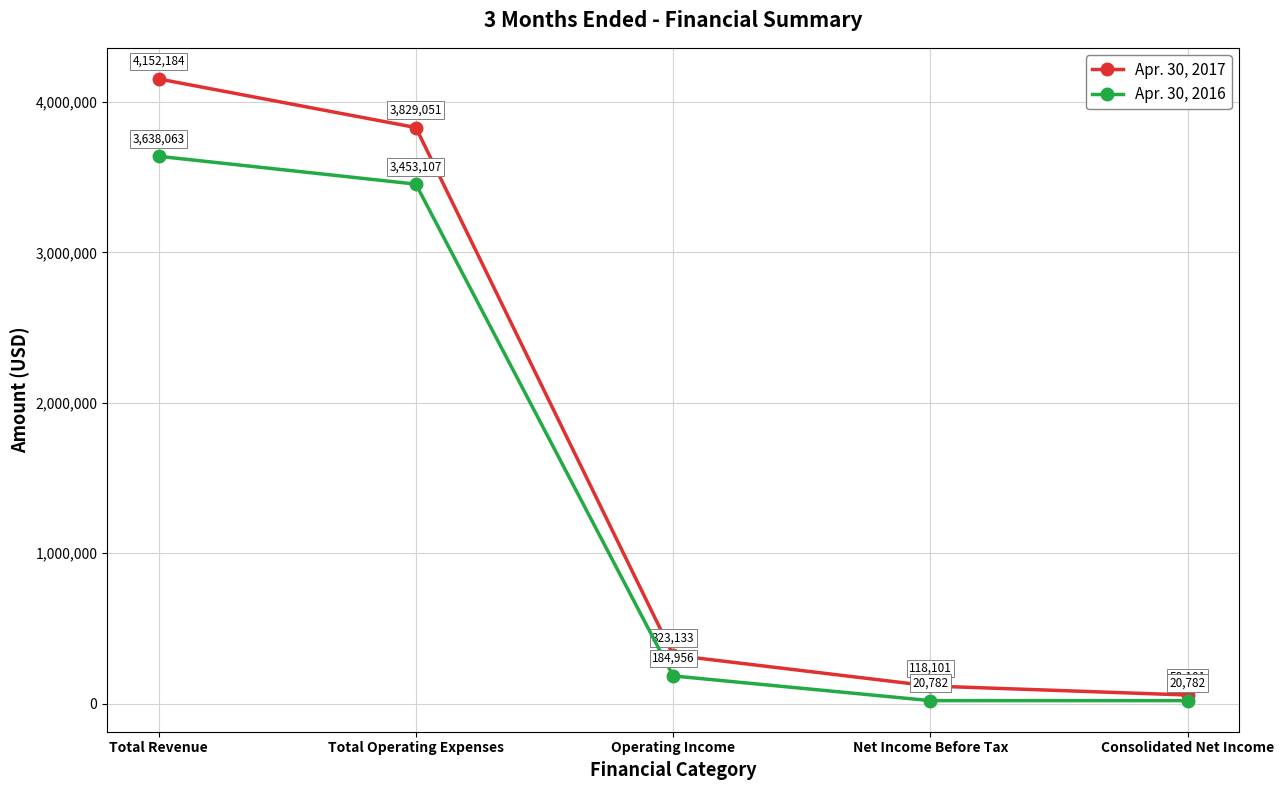

Does the chart have visible grid lines?

Yes